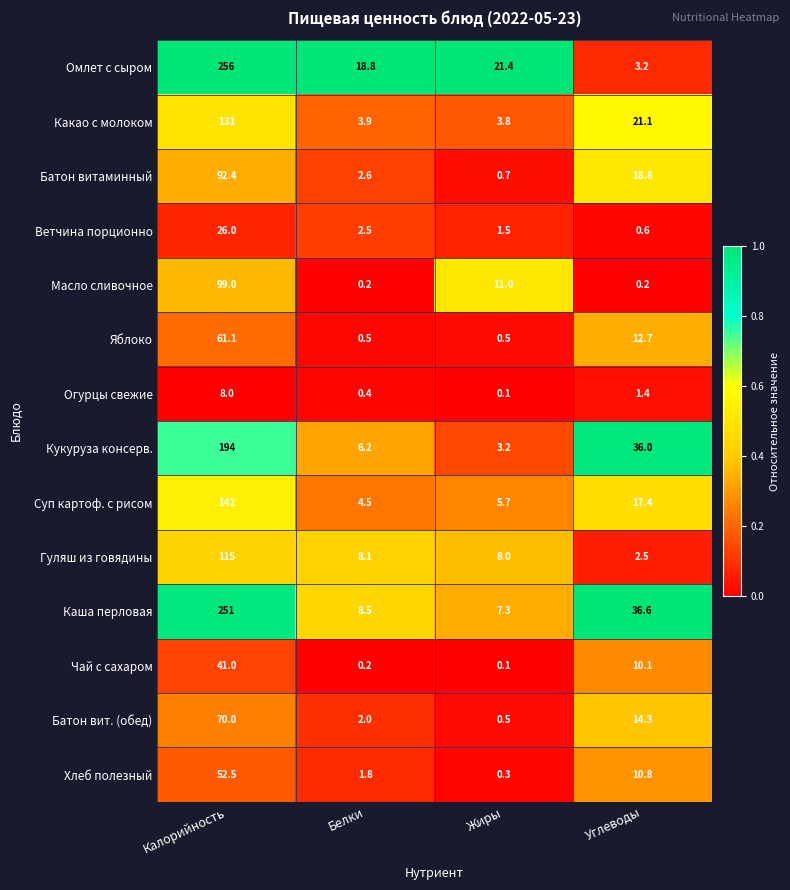

What is the total value across all series at Углеводы?

185.7